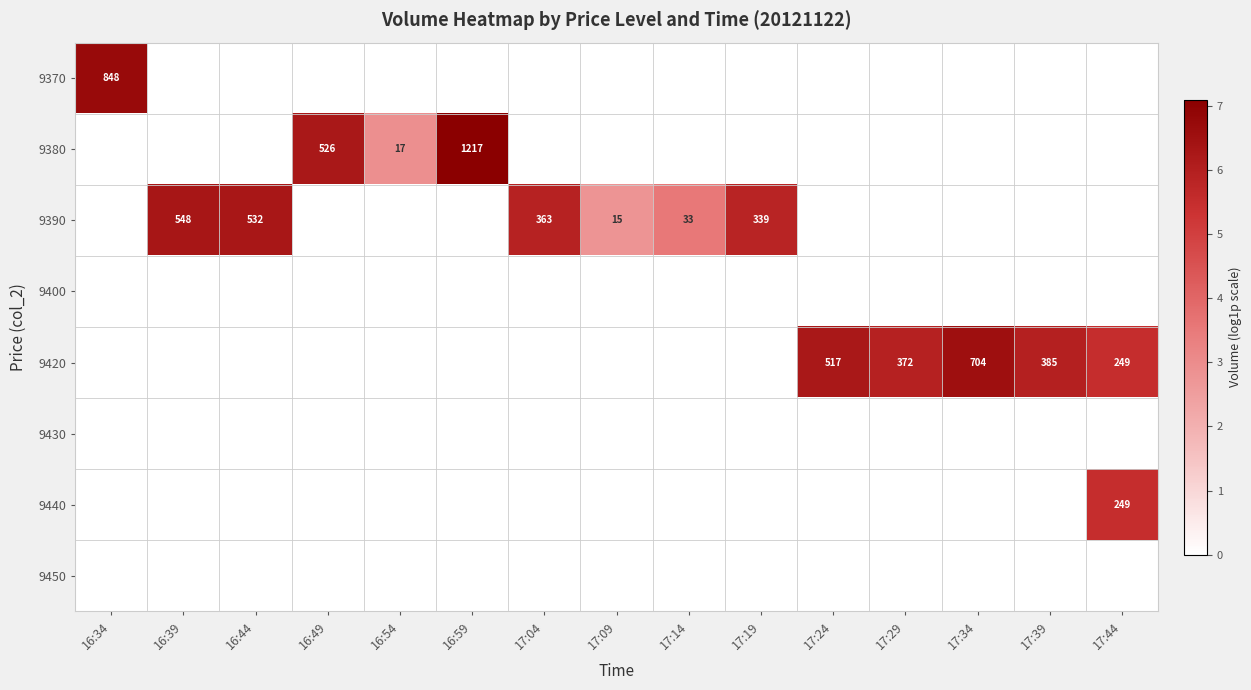

Is it true that 9420 equals 299 at 17:24?

False